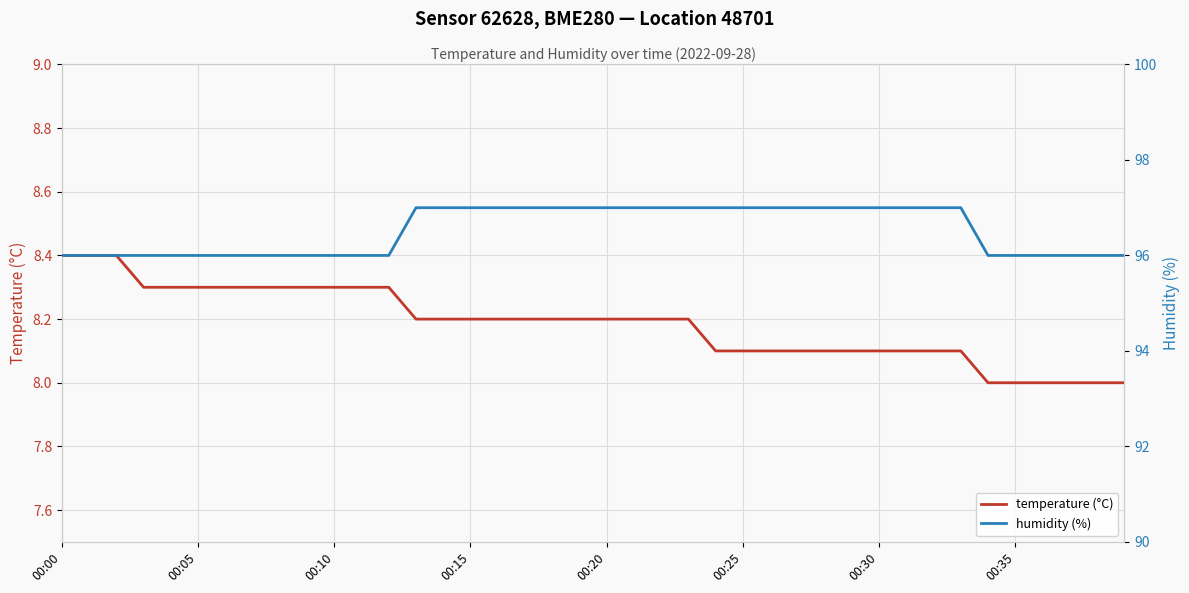

What is the maximum value for temperature (°C)?

8.4